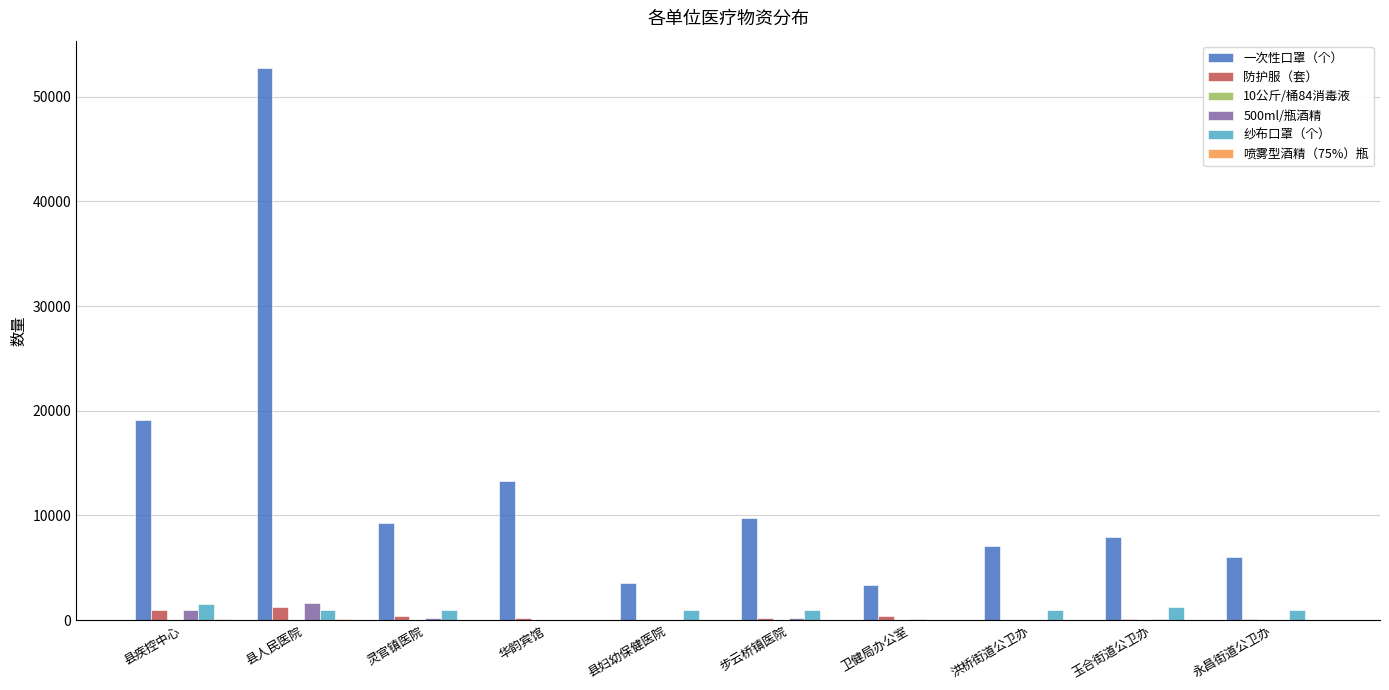

True or false: 一次性口罩（个） has a value of 7060 at 洪桥街道公卫办.

True